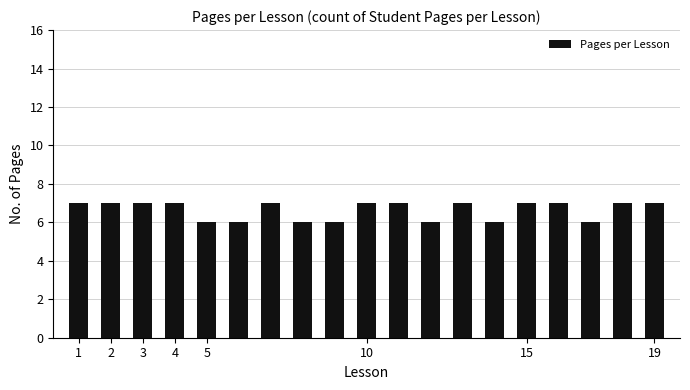

What is the value of the 3rd bar from the left?

7